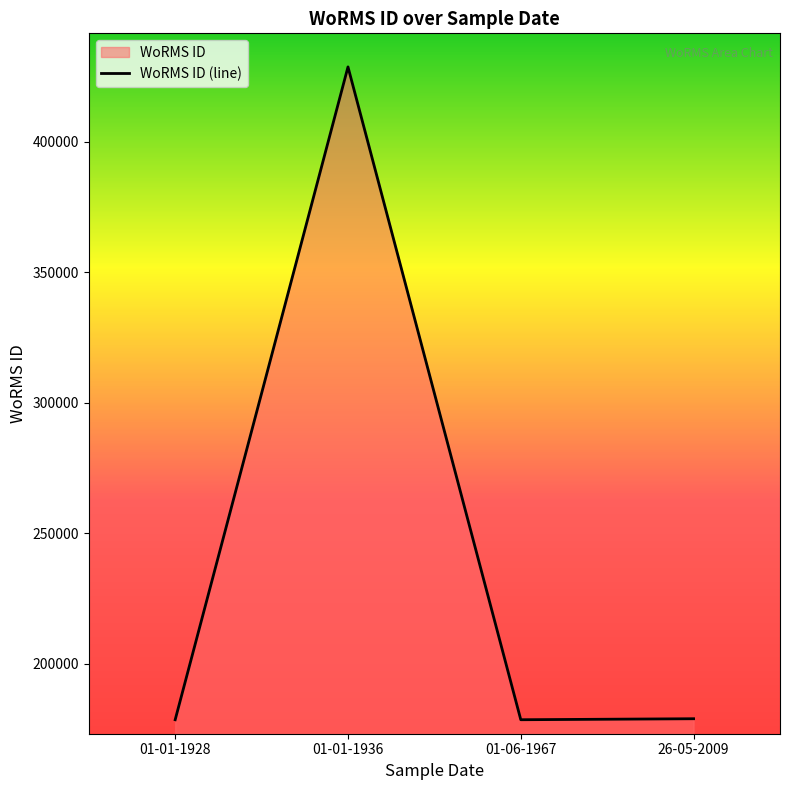

Does the chart display data point markers on the line(s)?

No